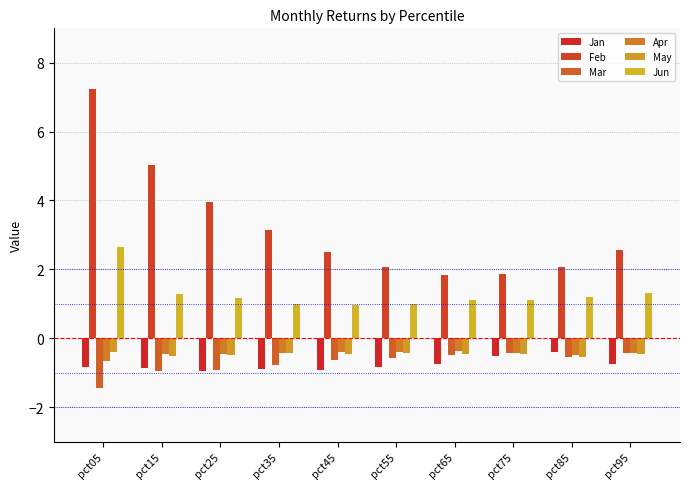

The value of Apr at pct85 is -0.3. True or false?

False